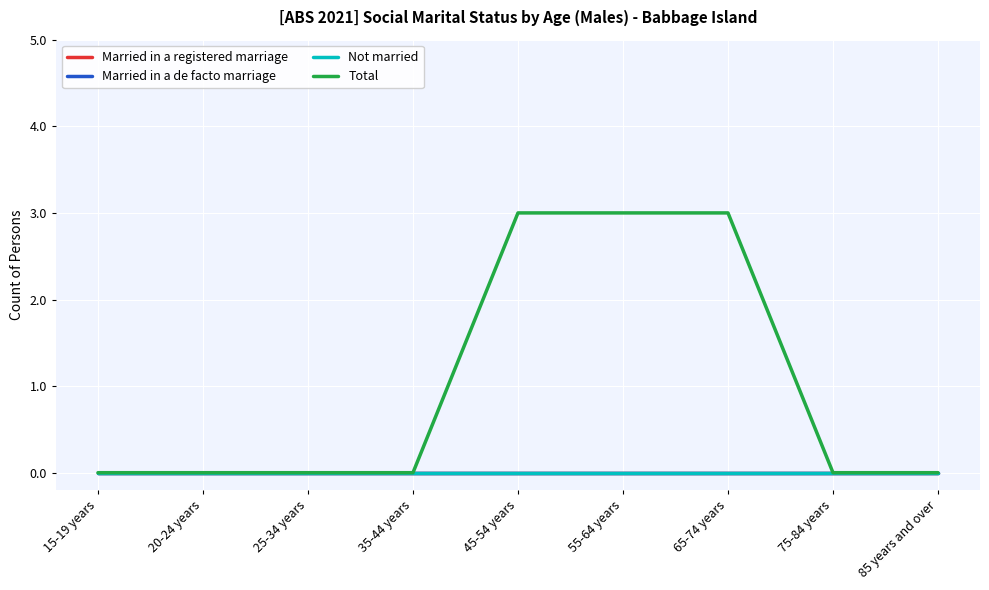

Is this an area chart (filled region under the line)?

No